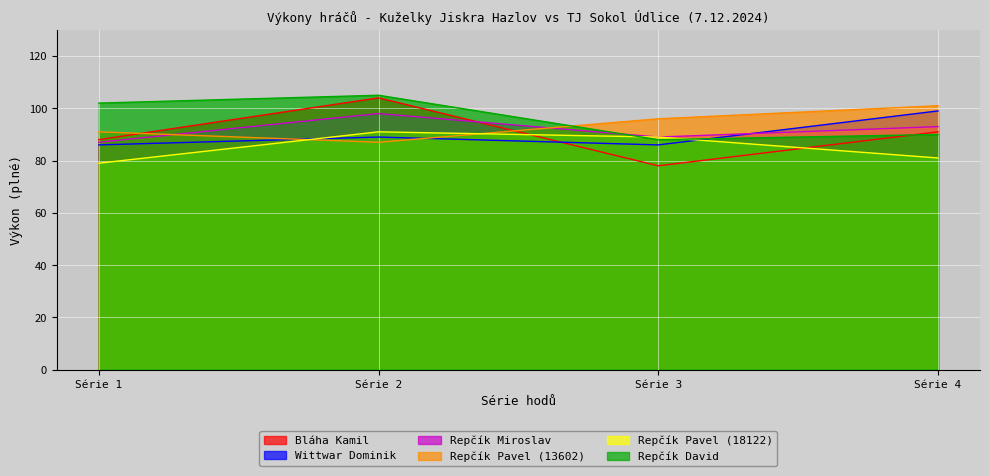

Where does the Wittwar Dominik series first go above 89?

Série 4